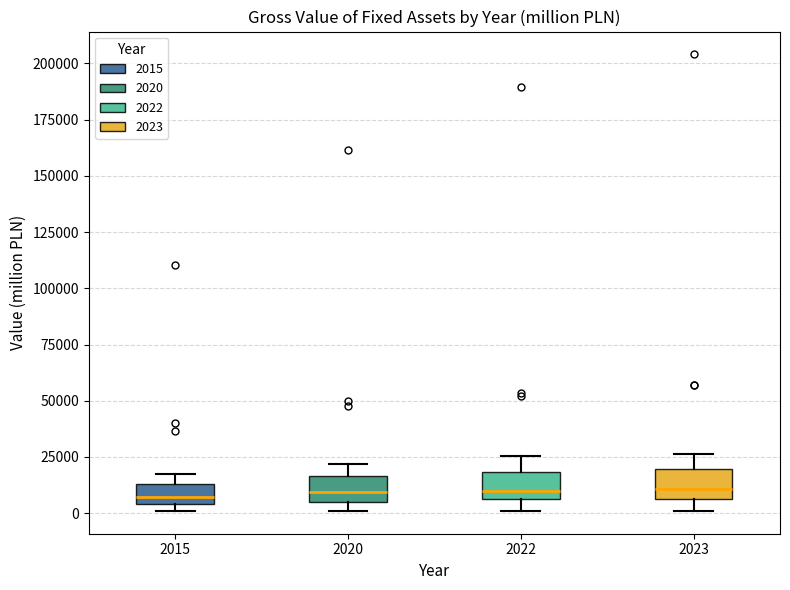

Reading left to right, read every box against the y-axis: the position of its median line, the range the box covers, and the ends of its whiskers. The values are not printed on the chart, so give them approximately, as read against the axis.

2015: median 5000 (just above the box's lower edge), box 5000 to 15000, whiskers 0 to 15000 (just above the box's upper edge)
2020: median 10000, box 5000 to 15000, whiskers 0 to 20000
2022: median 10000, box 5000 to 20000, whiskers 0 to 25000
2023: median 10000, box 5000 to 20000, whiskers 0 to 25000